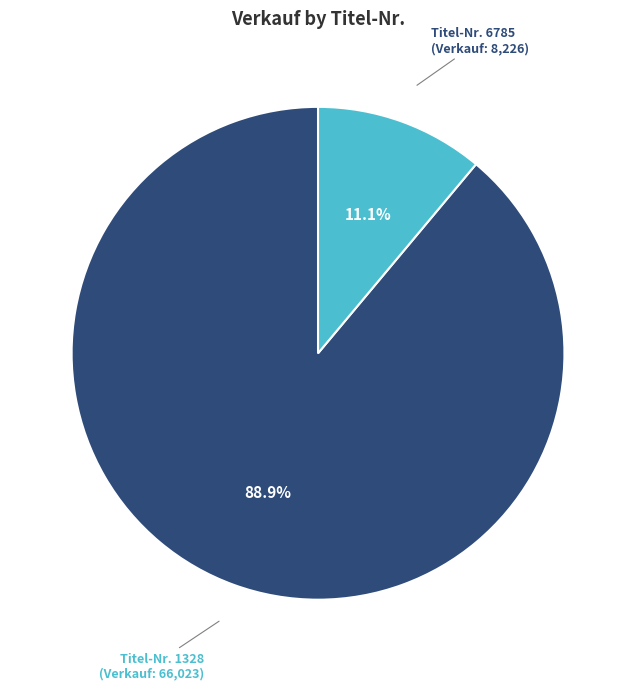

Rank the categories by value from lowest to highest.

Titel-Nr. 6785 (Verkauf: 8,226), Titel-Nr. 1328 (Verkauf: 66,023)